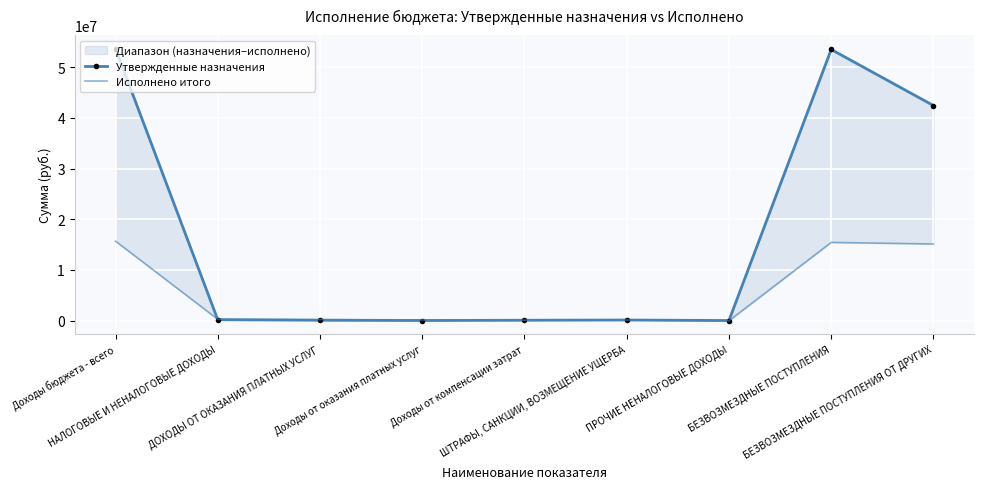

The Утвержденные назначения series shows 56300.0 at Доходы от компенсации затрат. True or false?

True